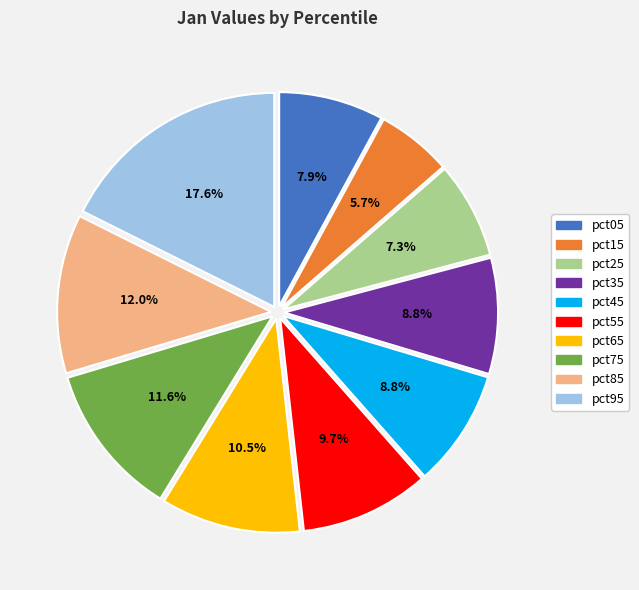

To the nearest percent, what percentage of the pie is pct95?

18%